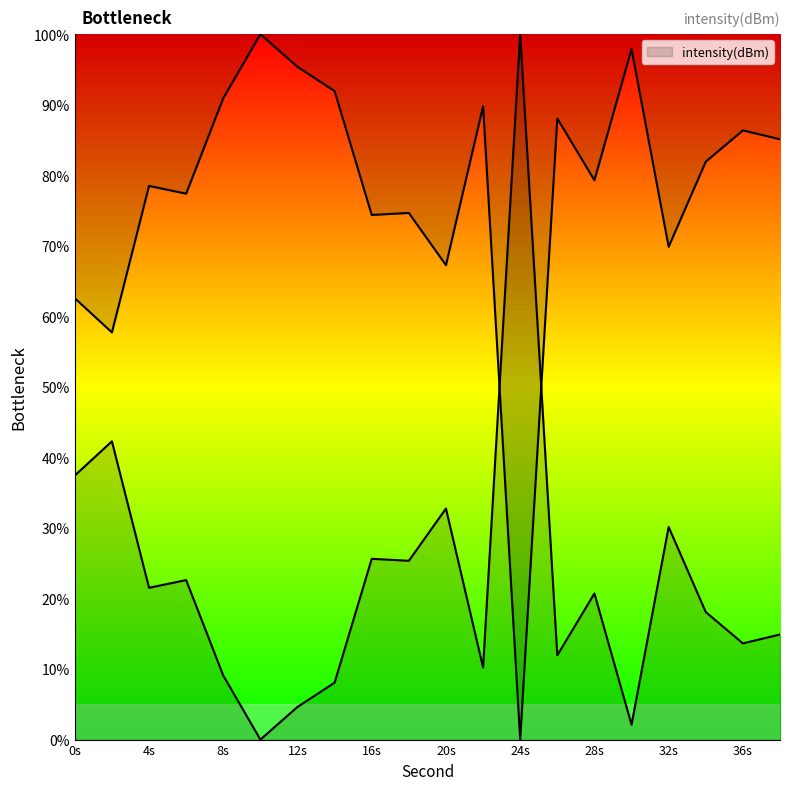

Where is the first local maximum?

2